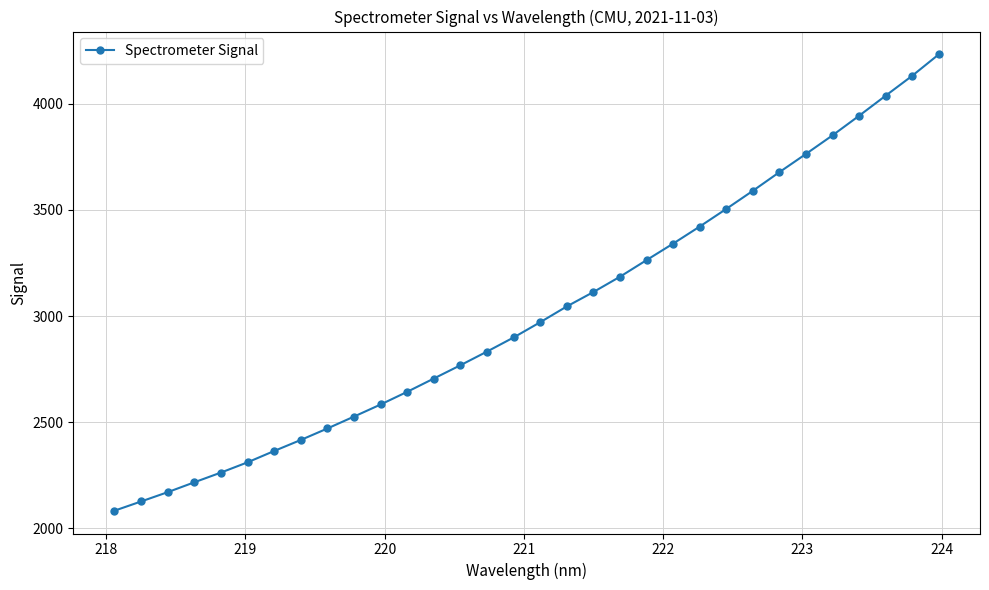

What is the value of the 10th point from the left?

2526.4